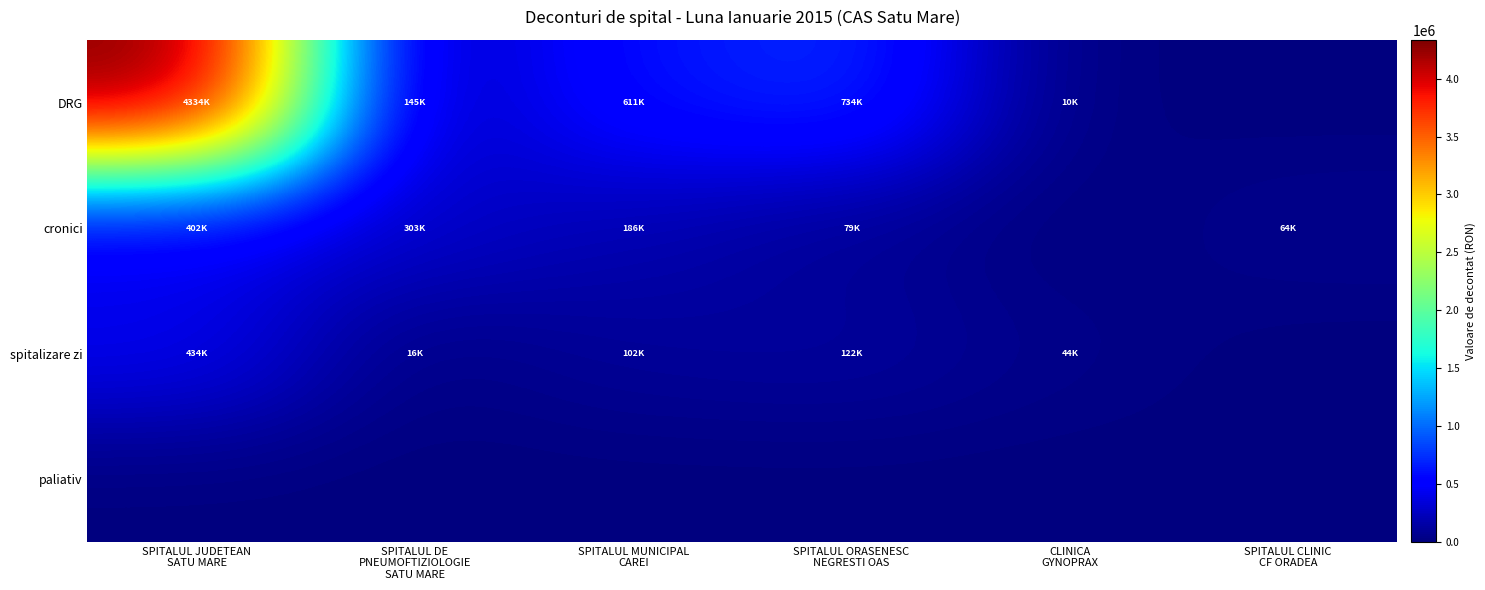

Count the number of data series in this chart.

4